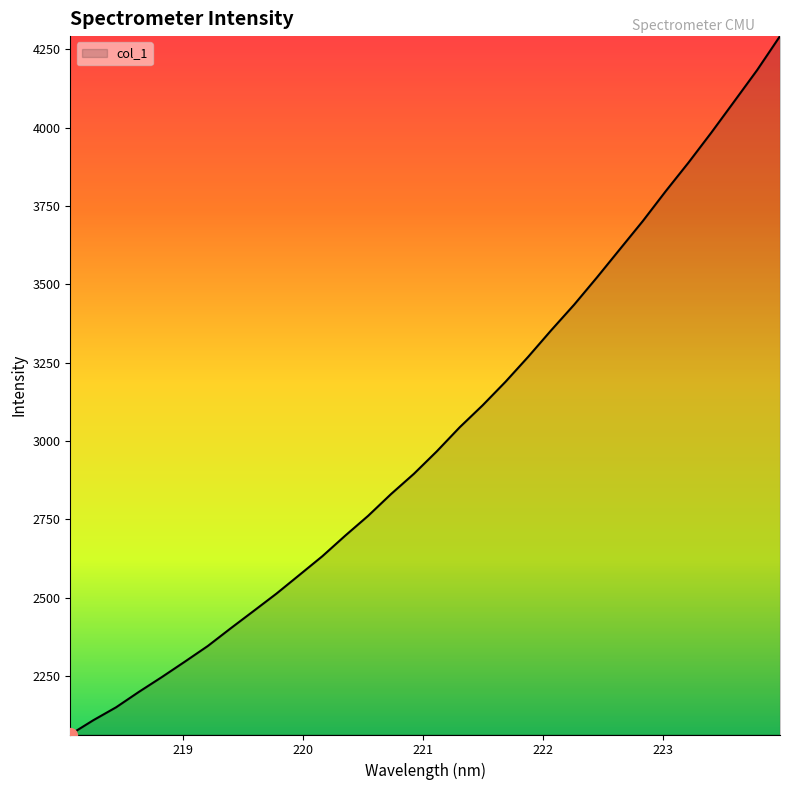

What is the smallest value displayed?

2064.1